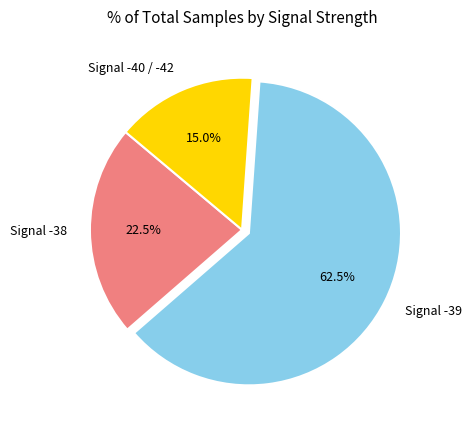

Which has a higher value, Signal -40 / -42 or Signal -38?

Signal -38